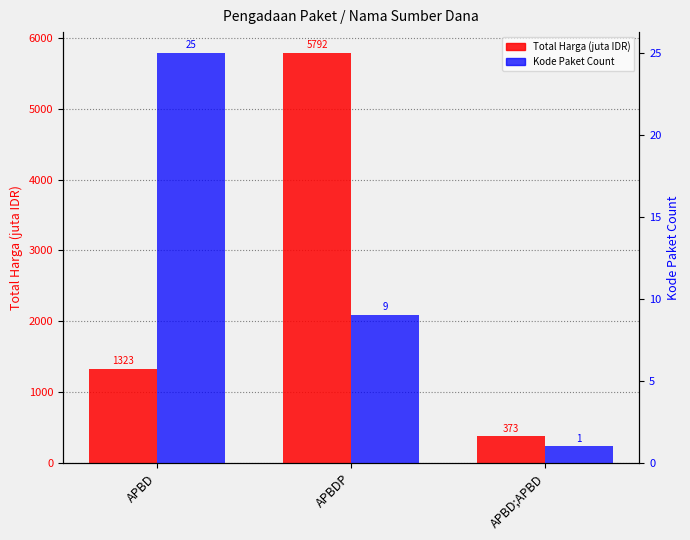

What is the difference between the maximum and minimum values in the Total Harga (juta IDR) series?

5418.3